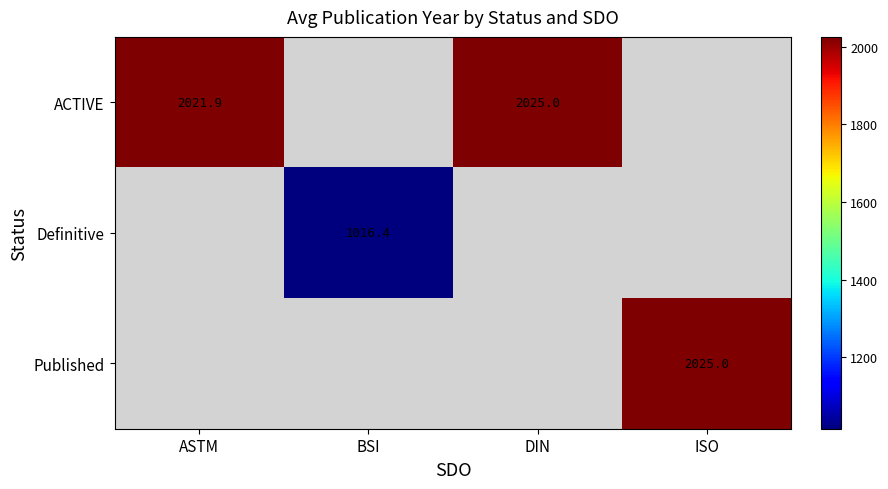

Is it true that Published equals 3020.7 at ISO?

False